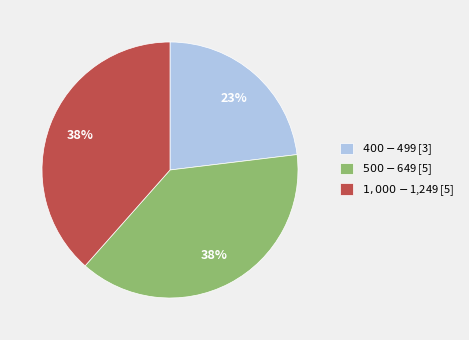

To the nearest percent, what percentage of the pie is $500-$649?

38%